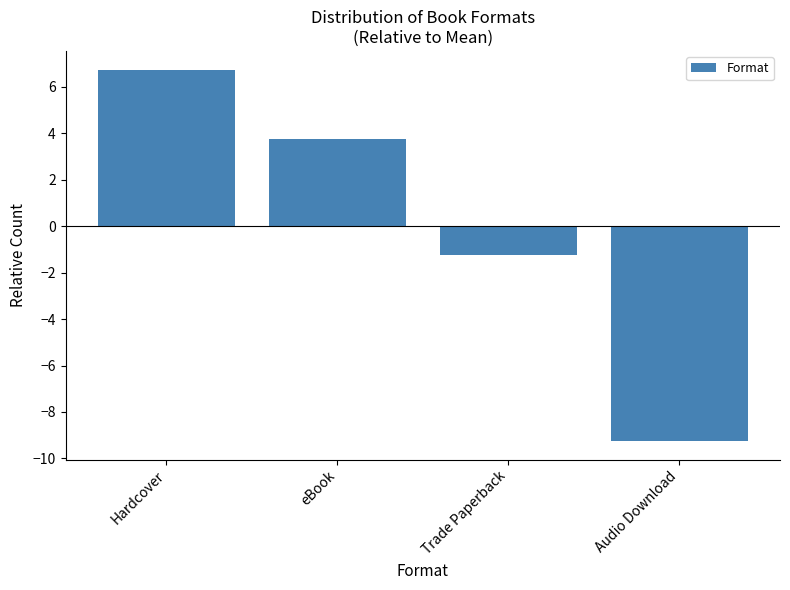

Rank the categories by value from highest to lowest.

Hardcover, eBook, Trade Paperback, Audio Download